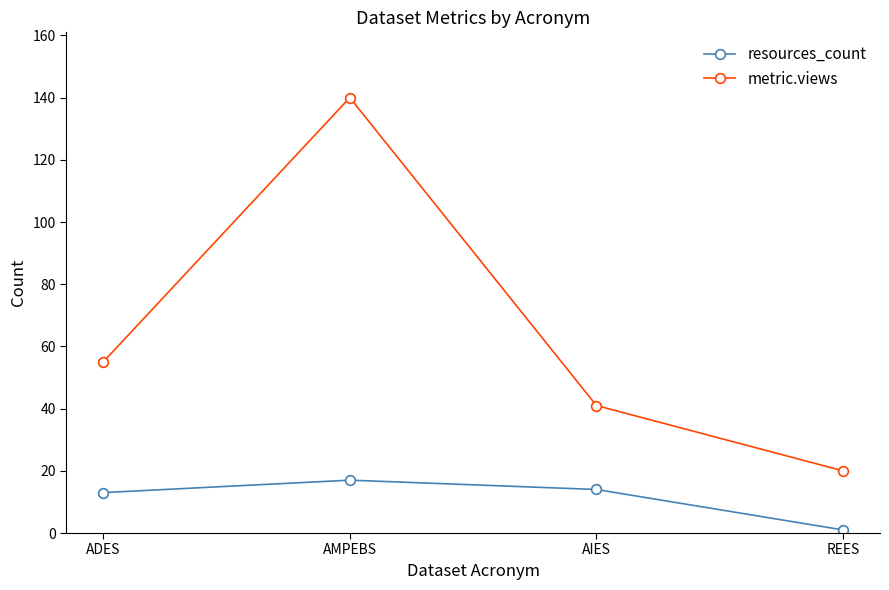

Between AIES and REES, which series saw the biggest shift?

metric.views